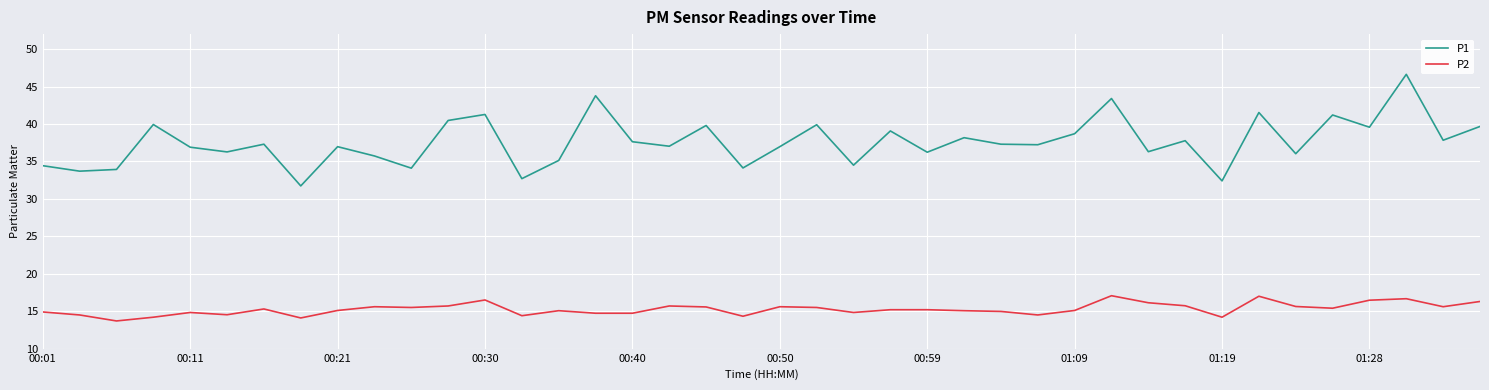

What is the minimum value shown in the chart?

13.7